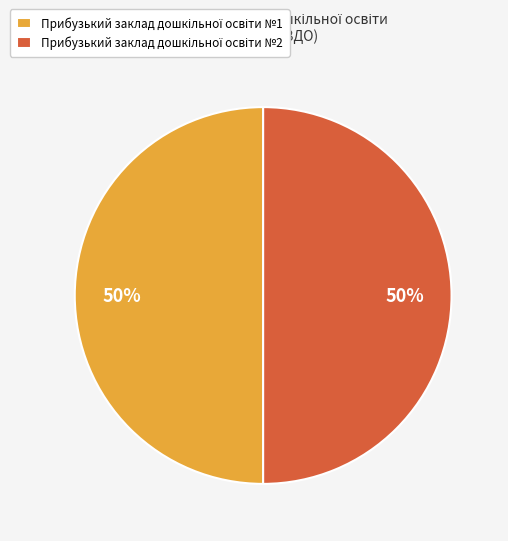

Count the number of slices in the pie.

2